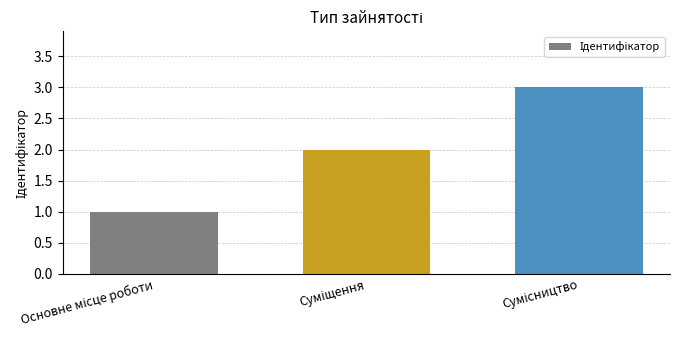

What is the maximum value shown in the chart?

3